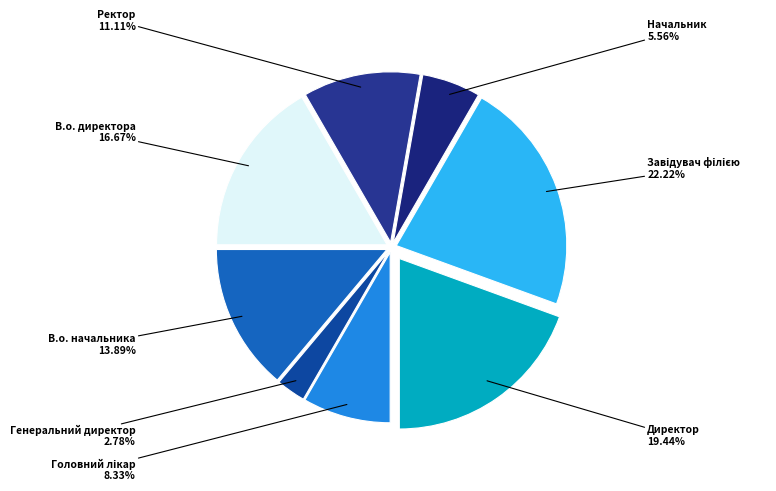

Count the number of slices in the pie.

8